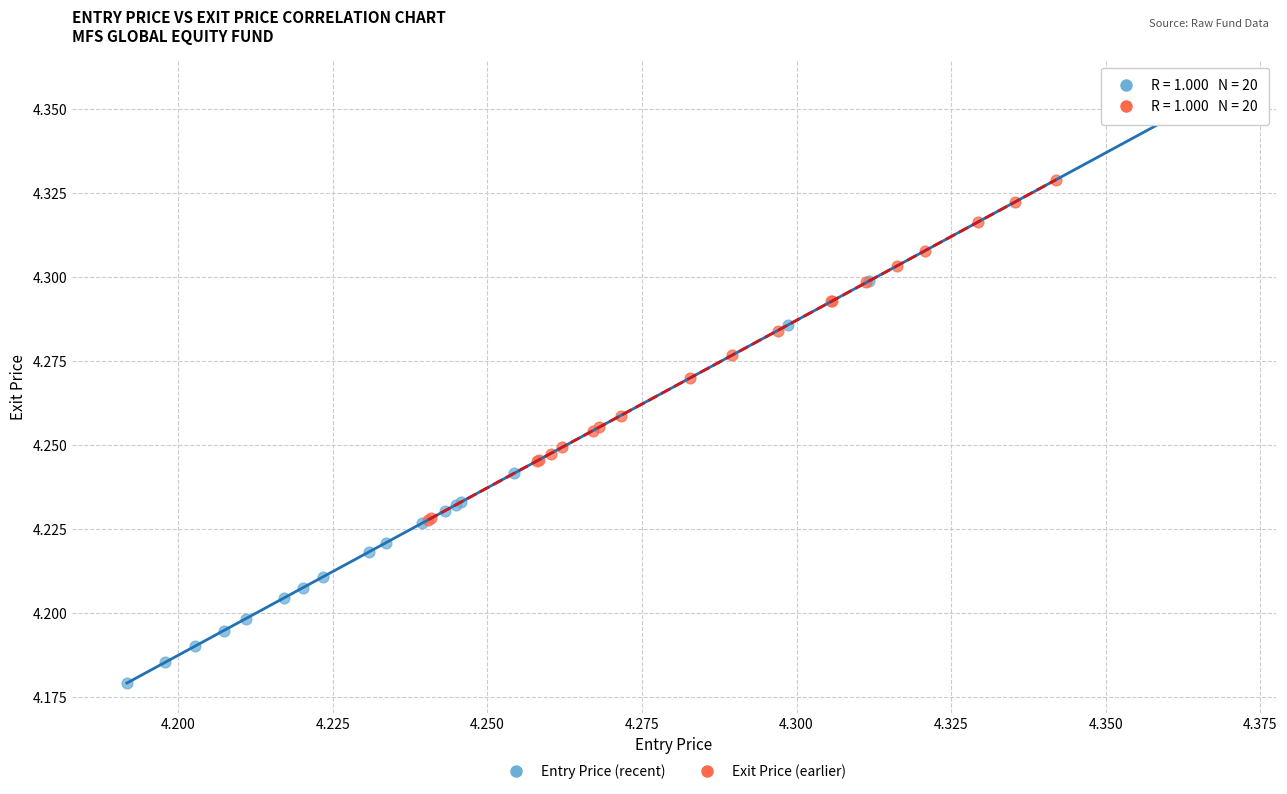

Which series has the largest Y range (max minus min)?

Entry Price (recent)